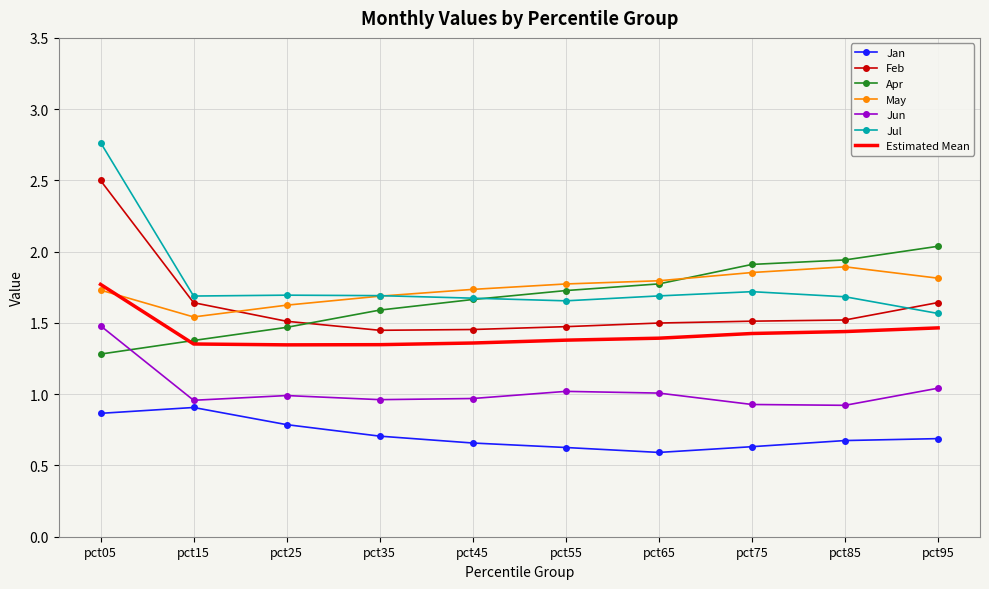

At pct95, list the series in order from largest to smallest.

Apr, May, Feb, Jul, Estimated Mean, Jun, Jan